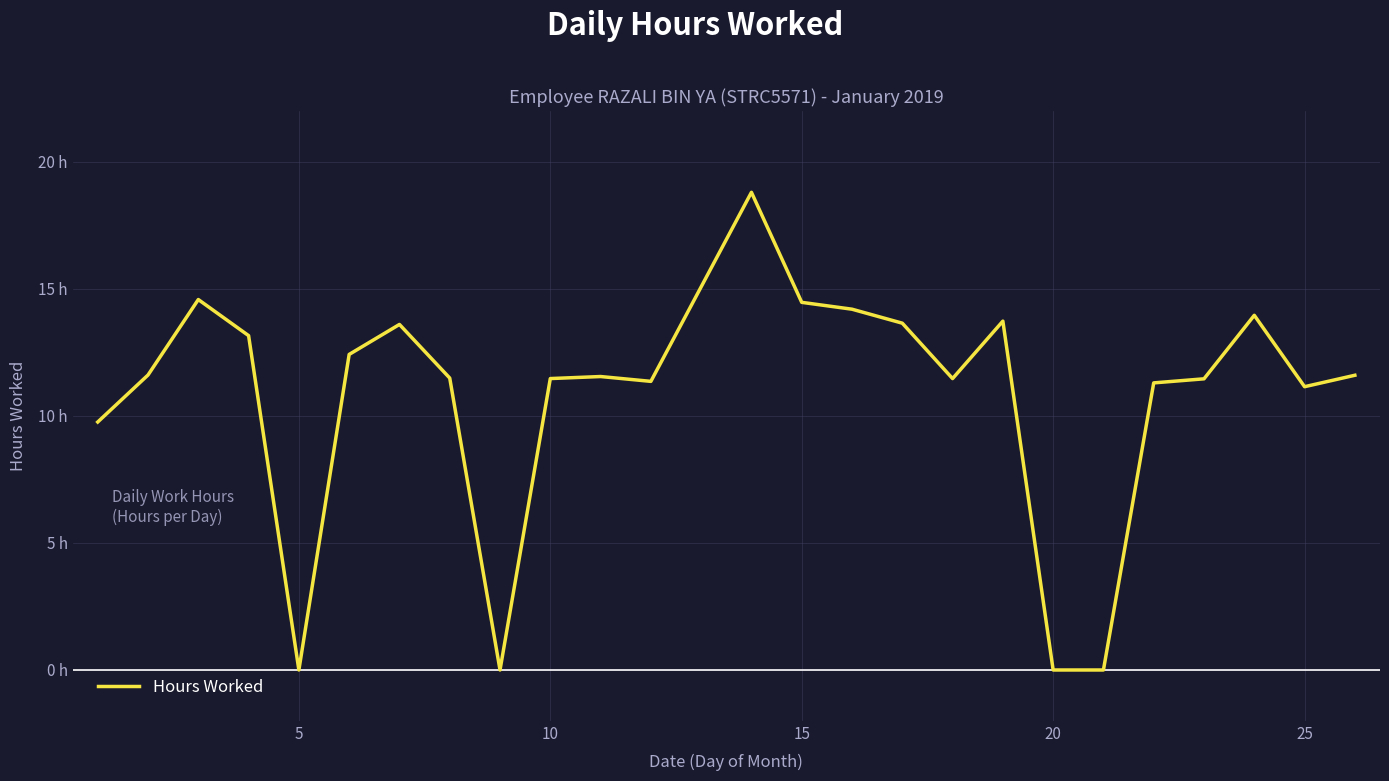

How many points are lower than both their immediate neighbors (excluding endpoints)?

5